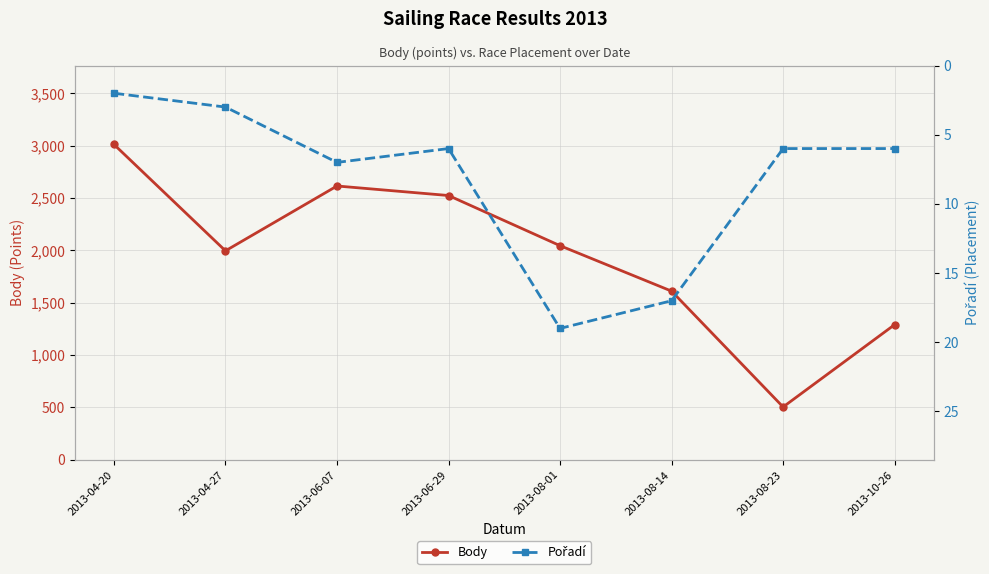

The value of Body at 2013-06-07 is 4378. True or false?

False